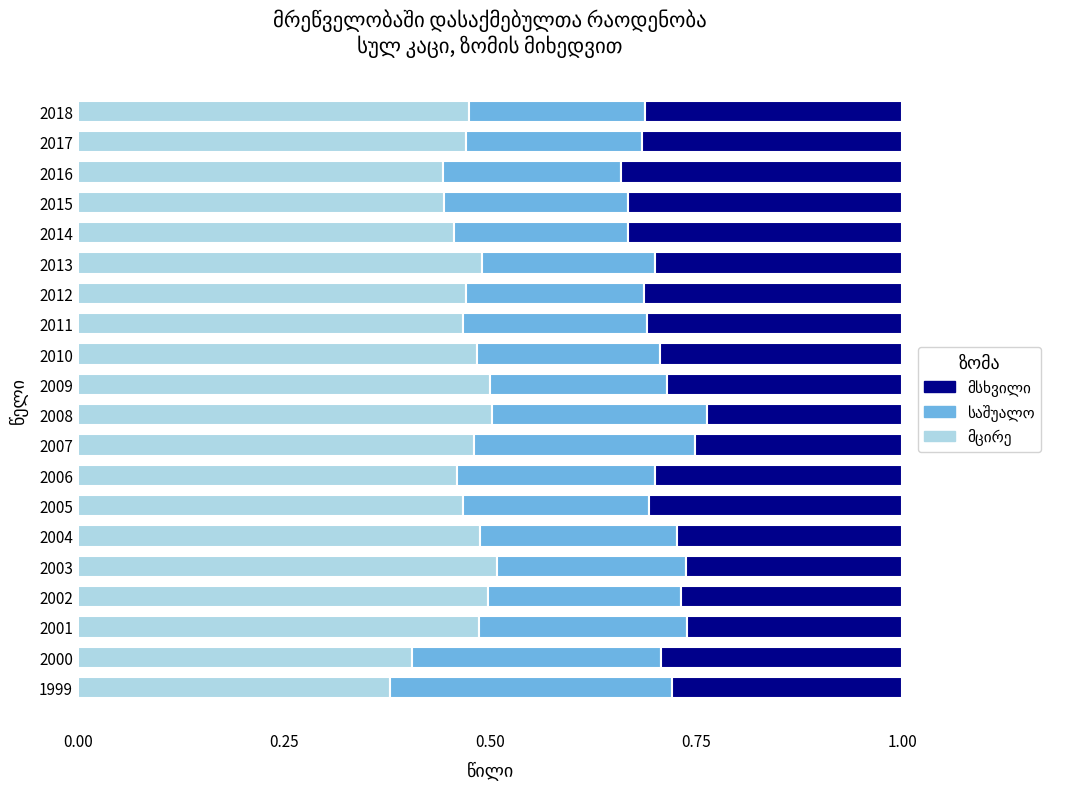

What is the total value across all series at 2009?

1.0